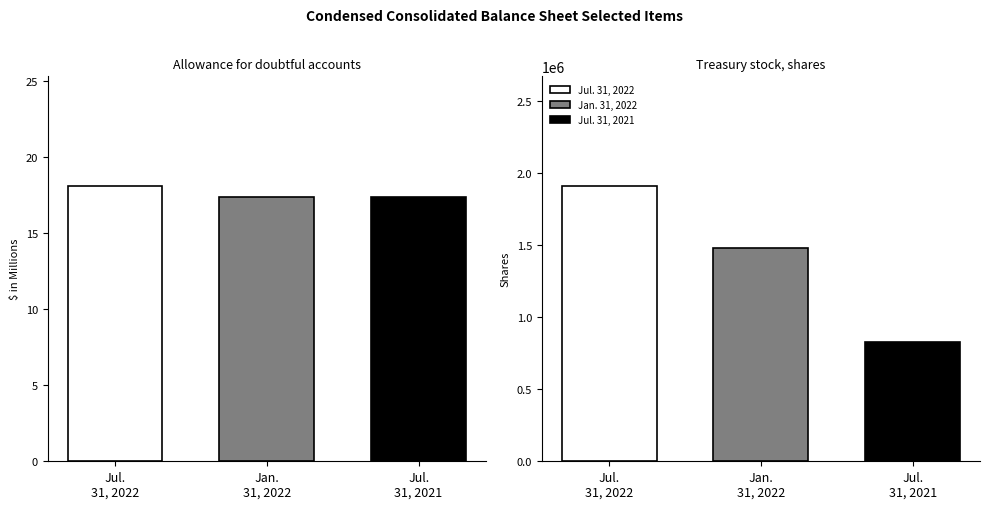

What is the average value of the Jul. 31, 2022 series?

954509.1